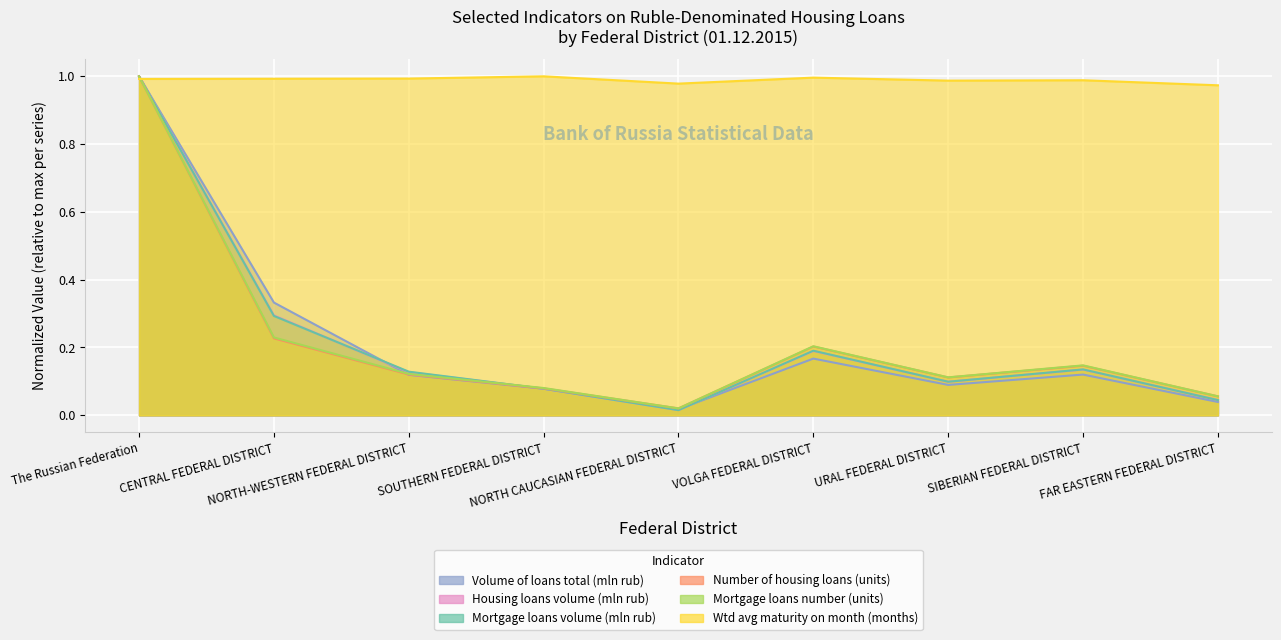

At which category does the chart reach its minimum across all series?

NORTH CAUCASIAN FEDERAL DISTRICT